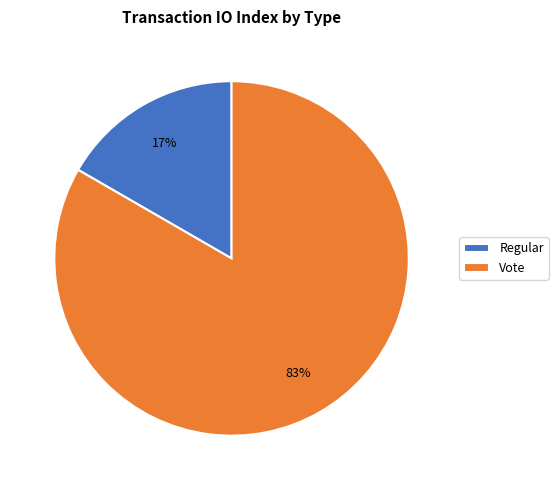

To the nearest percent, what is the combined percentage of Vote and Regular?

100%